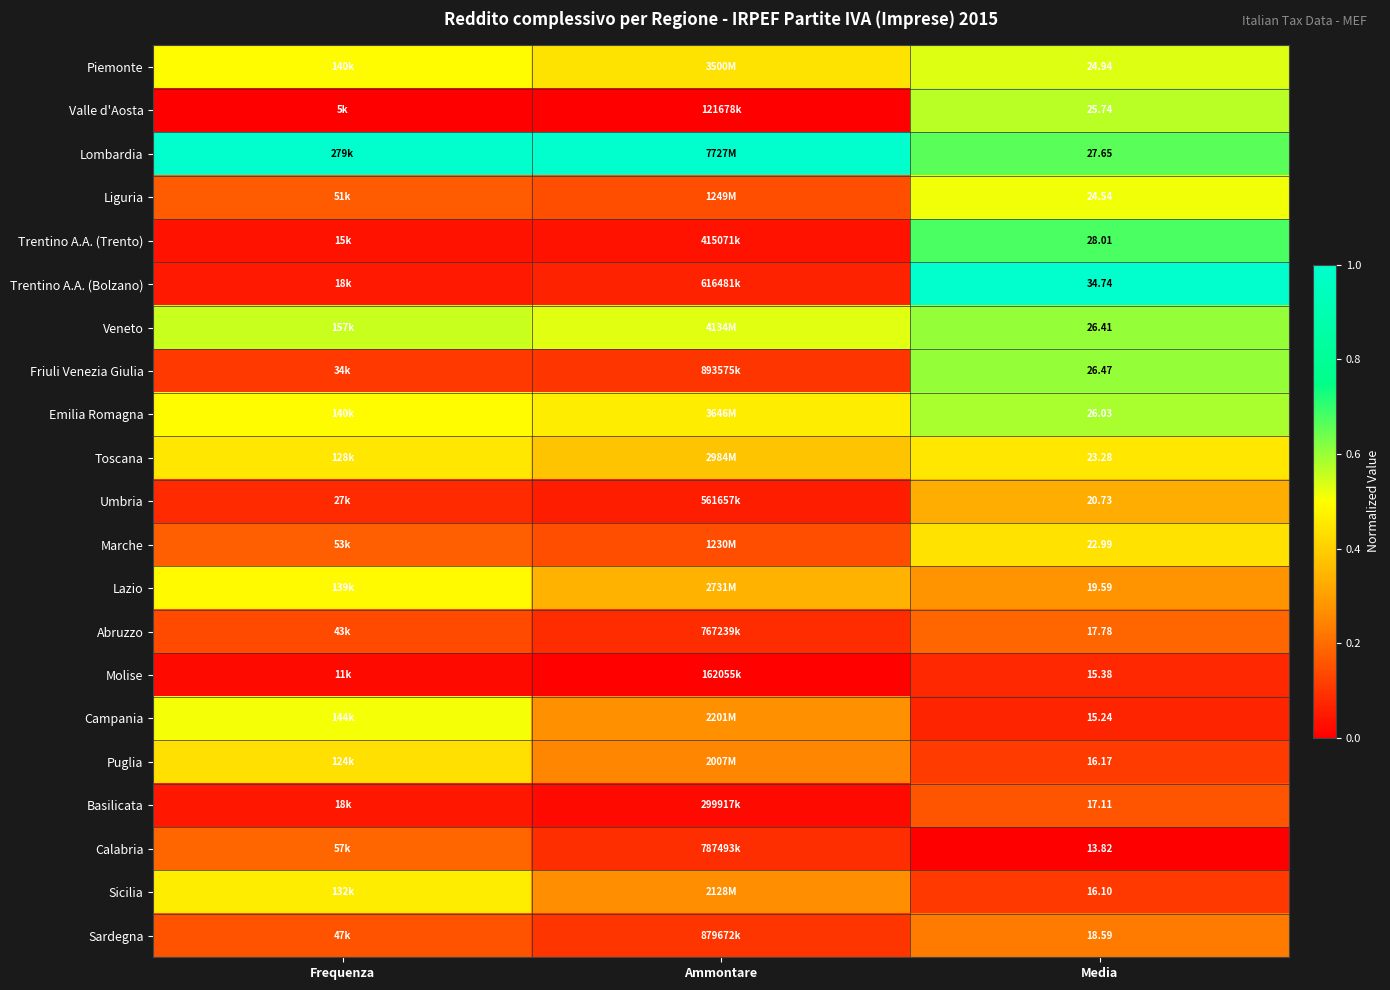

Is the value of Toscana at Ammontare greater than the value of Emilia Romagna at Media?

No